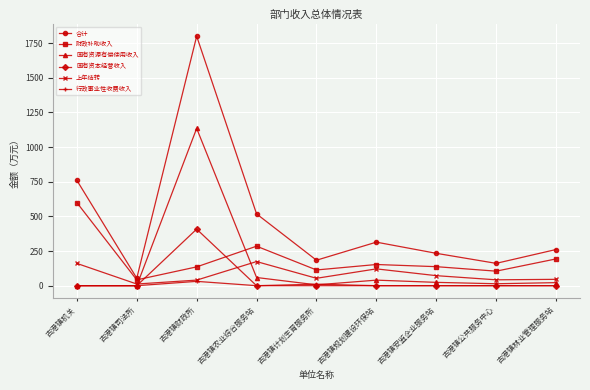

Which series has the largest range (max minus min)?

合计